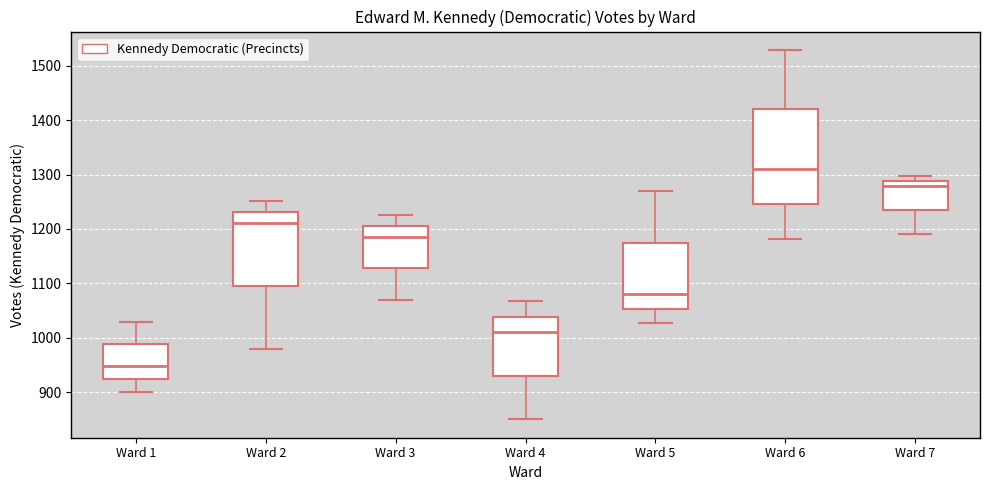

Which box has the highest median line?

Ward 6